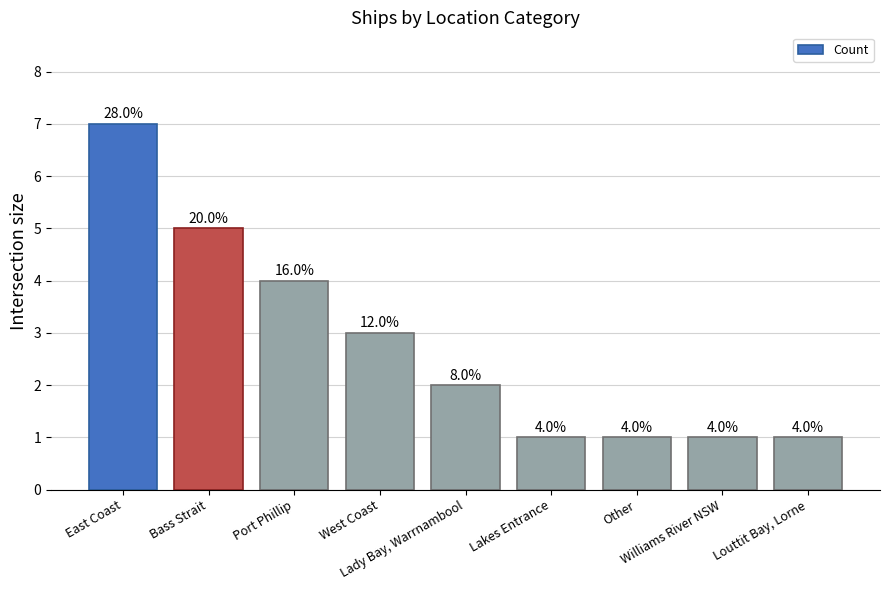

Does the chart contain any negative values?

No